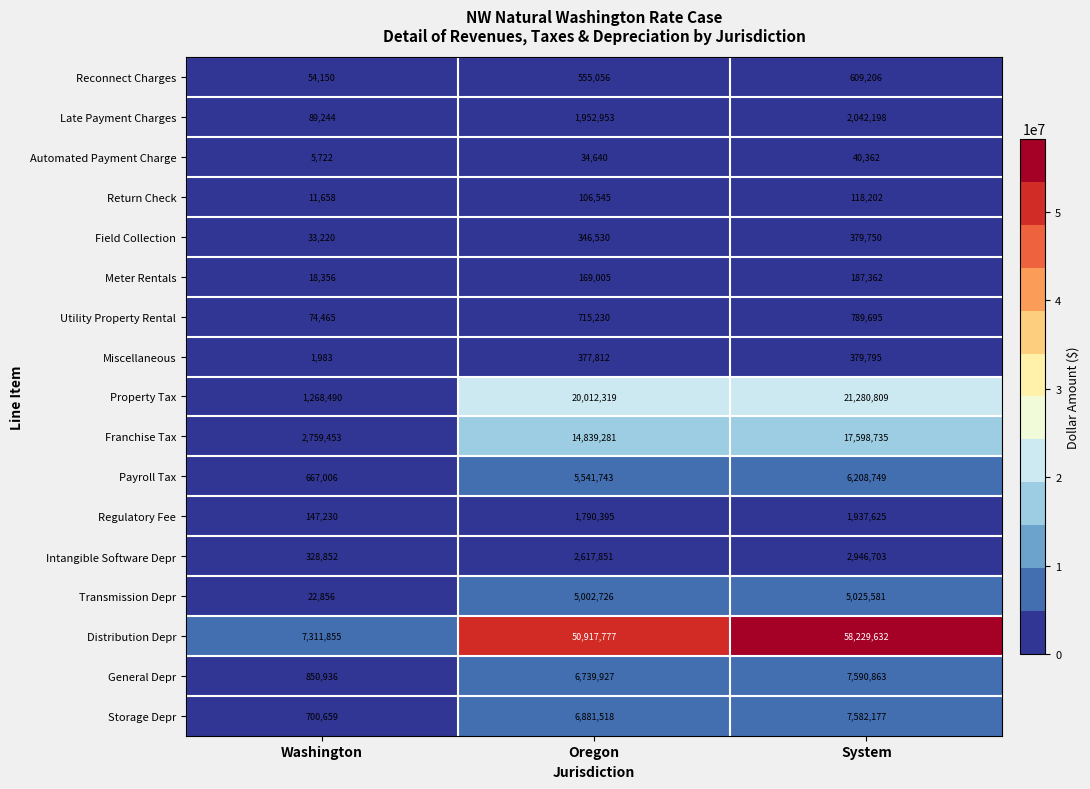

Where is Meter Rentals nearest to the value 102859?

Oregon